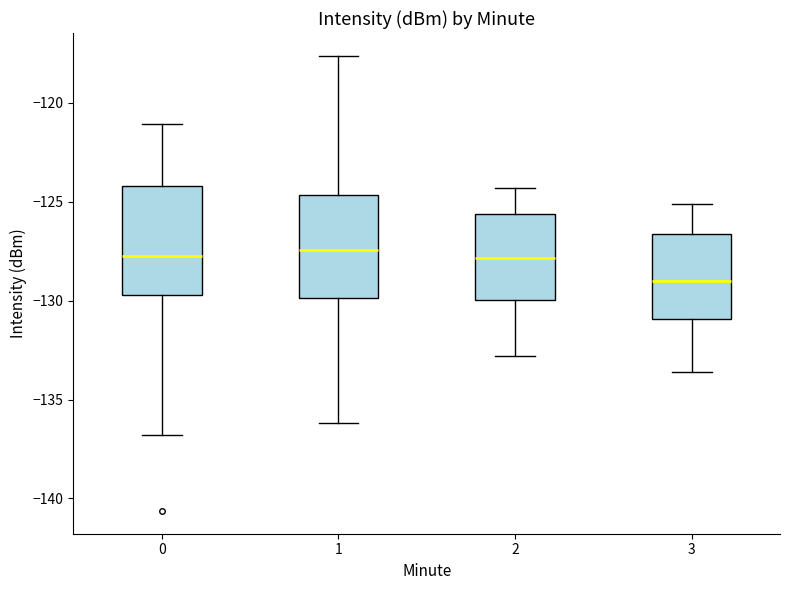

Reading left to right, read every box against the y-axis: the position of its median line, the range the box covers, and the ends of its whiskers. The values are not printed on the chart, so give them approximately, as read against the axis.

0: median -128.0, box -129.5 to -124.0, whiskers -137.0 to -121.0
1: median -127.5, box -130.0 to -124.5, whiskers -136.0 to -117.5
2: median -128.0, box -130.0 to -125.5, whiskers -133.0 to -124.5
3: median -129.0, box -131.0 to -126.5, whiskers -133.5 to -125.0